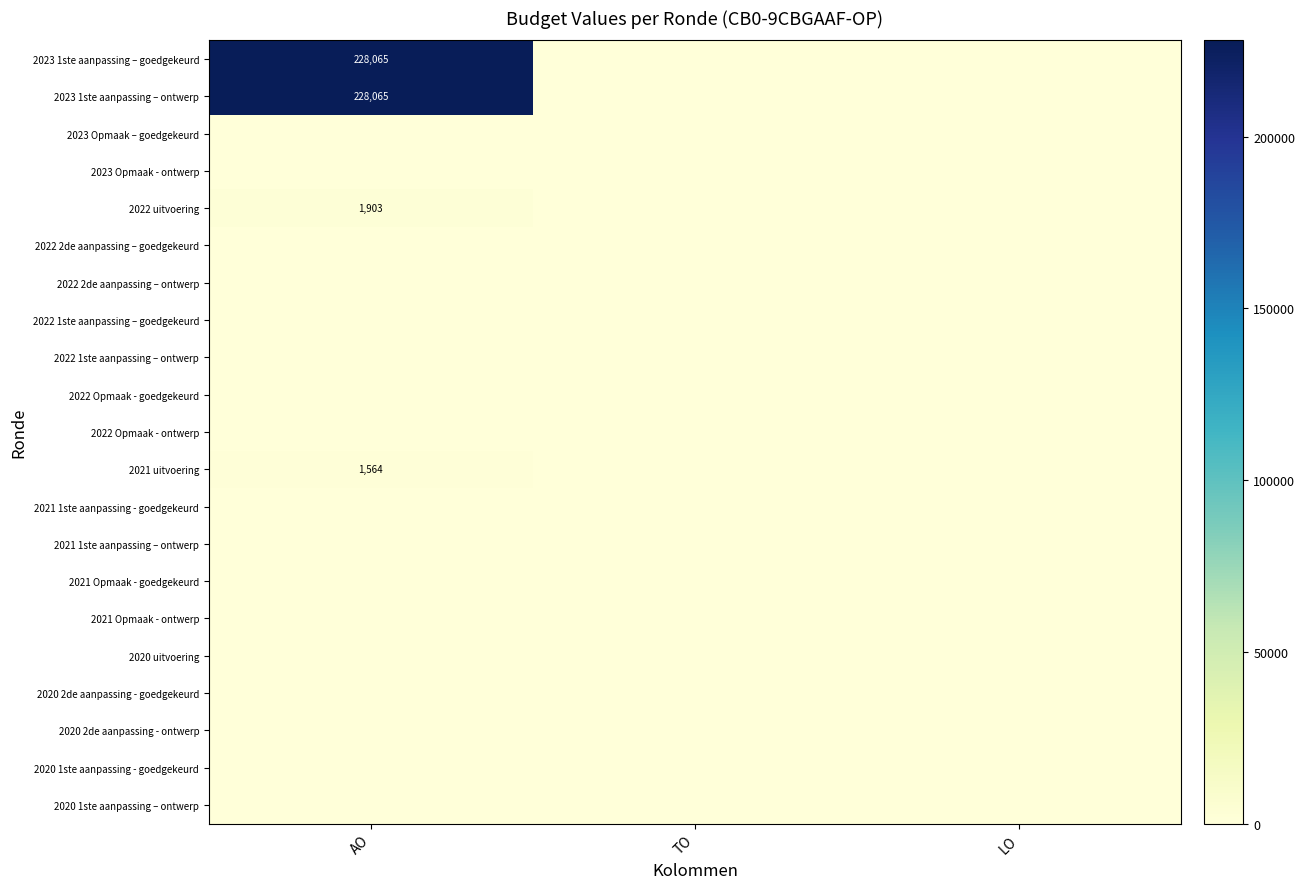

Between AO and LO, which is larger?

AO